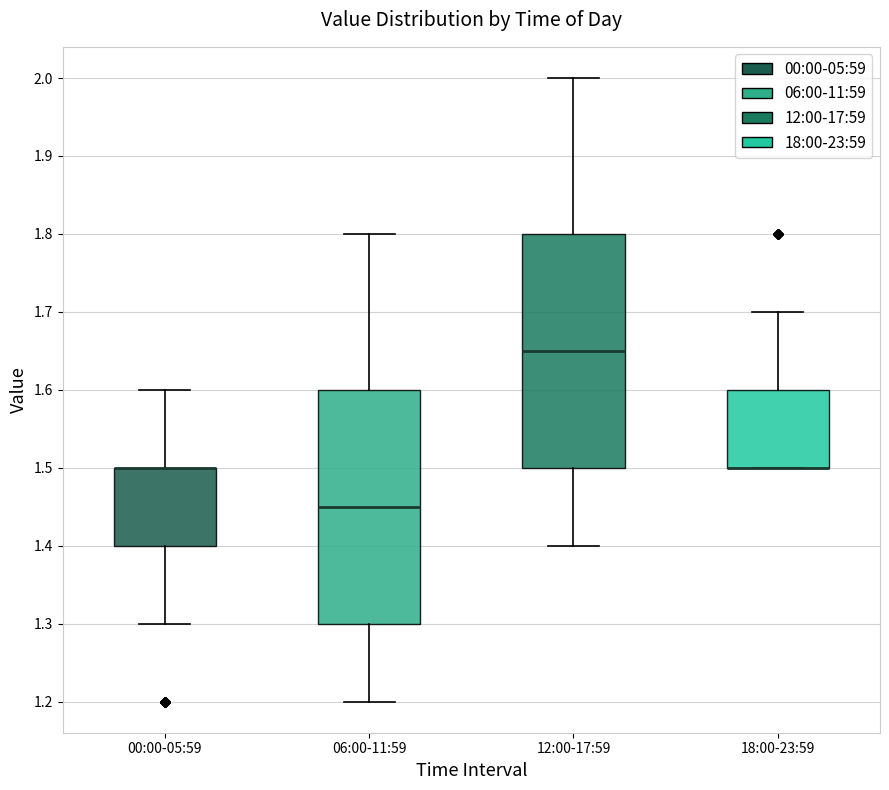

Where is the upper edge of the box for 00:00-05:59 on the y-axis? The values are not printed on the chart, so give them approximately, as read against the axis.

1.50